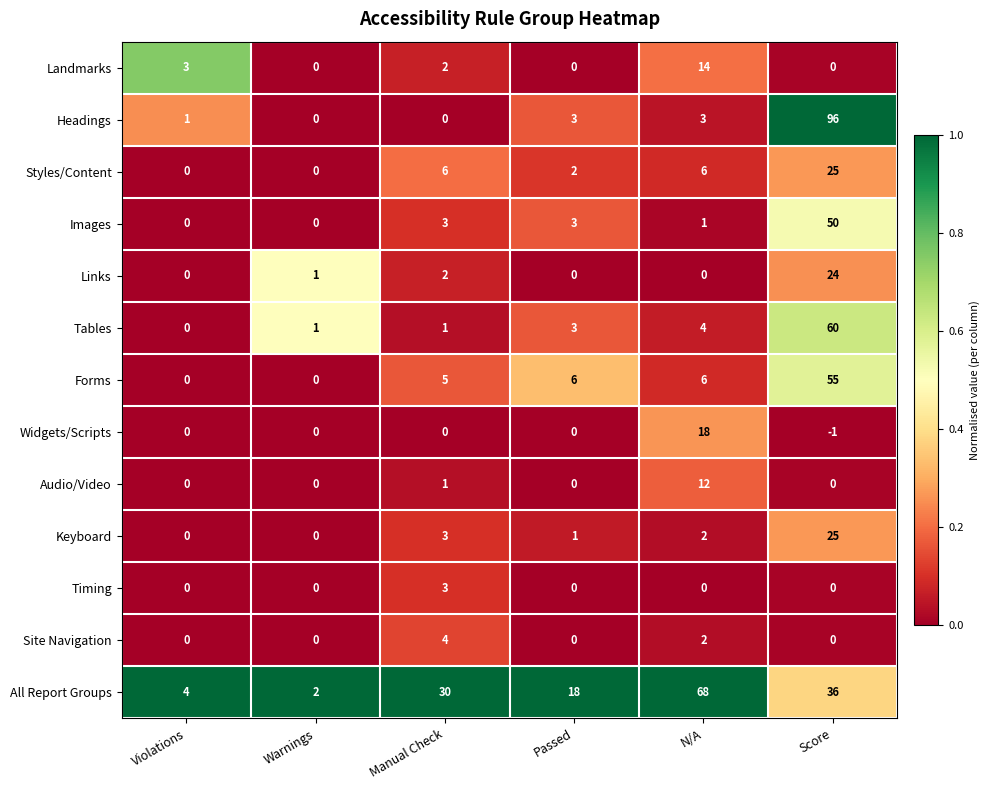

Between Warnings and Score, which series saw the biggest shift?

Headings